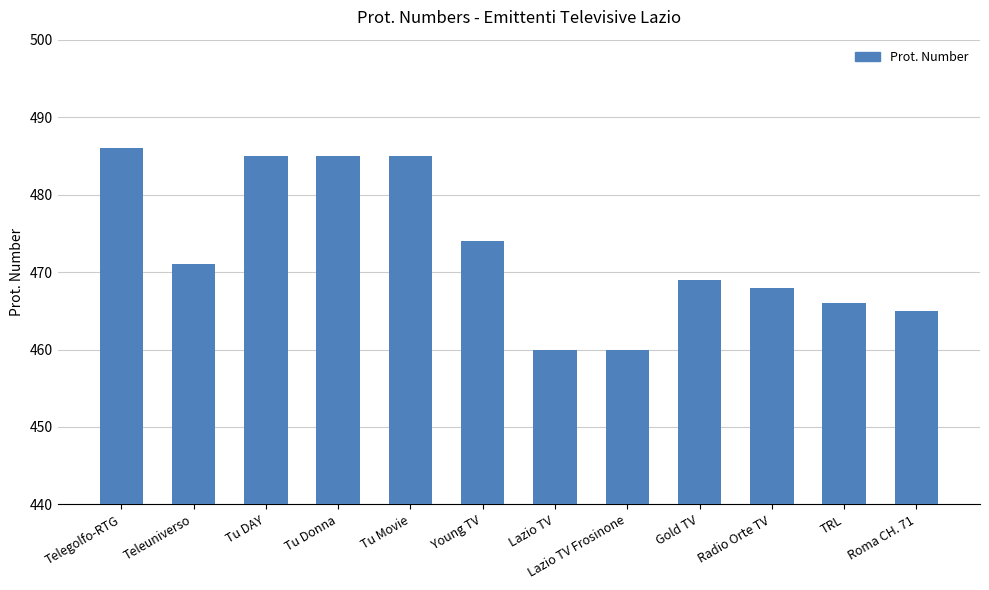

What is the maximum value shown in the chart?

486